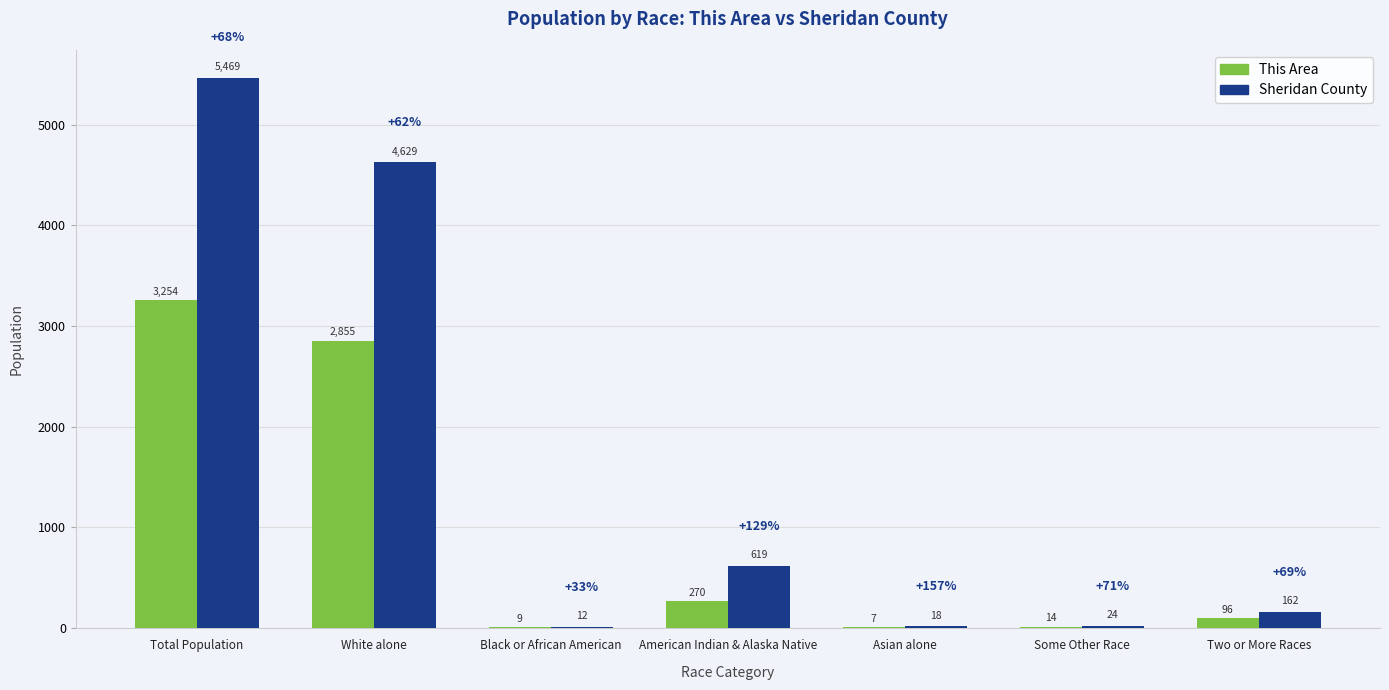

At which label is This Area closest to 1630?

White alone